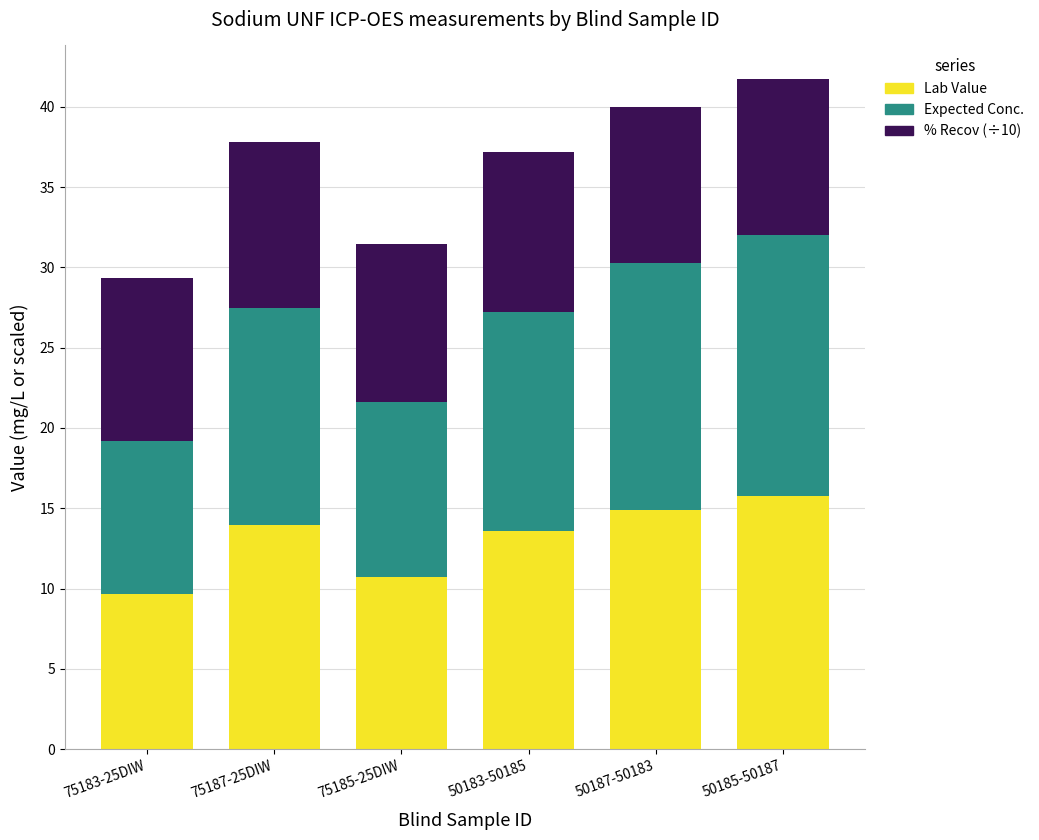

What is the minimum value for Lab Value?

9.7